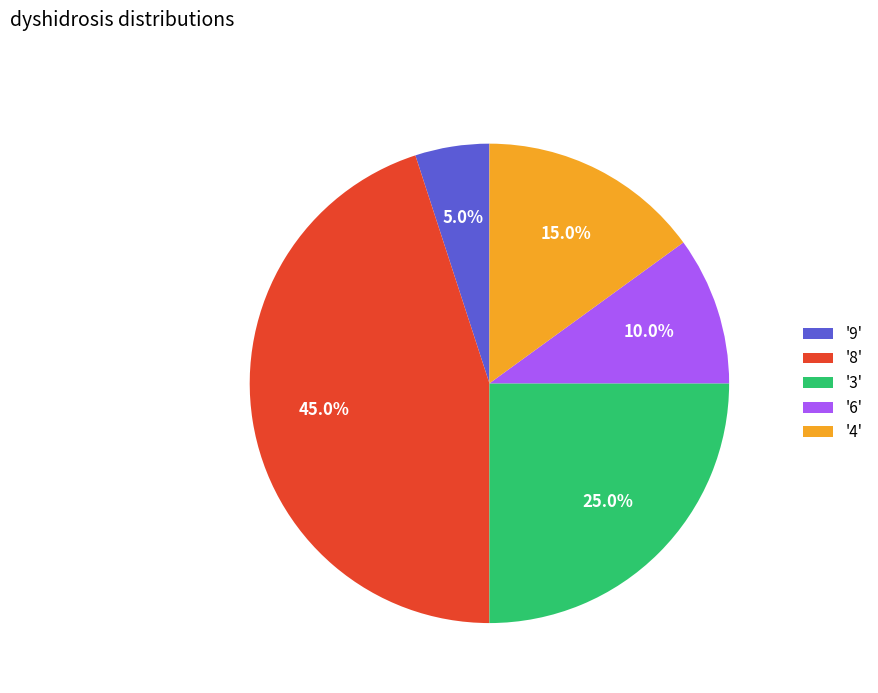

Which category has the biggest portion of the pie?

'8'